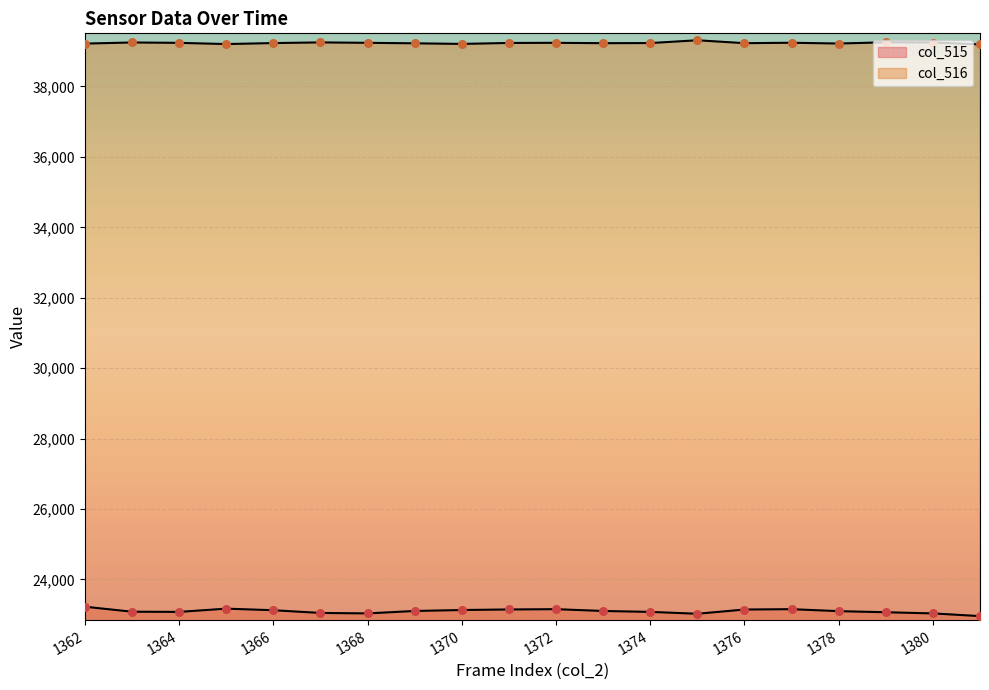

Is the value of col_515 at 1370 greater than the value of col_516 at 1377?

No